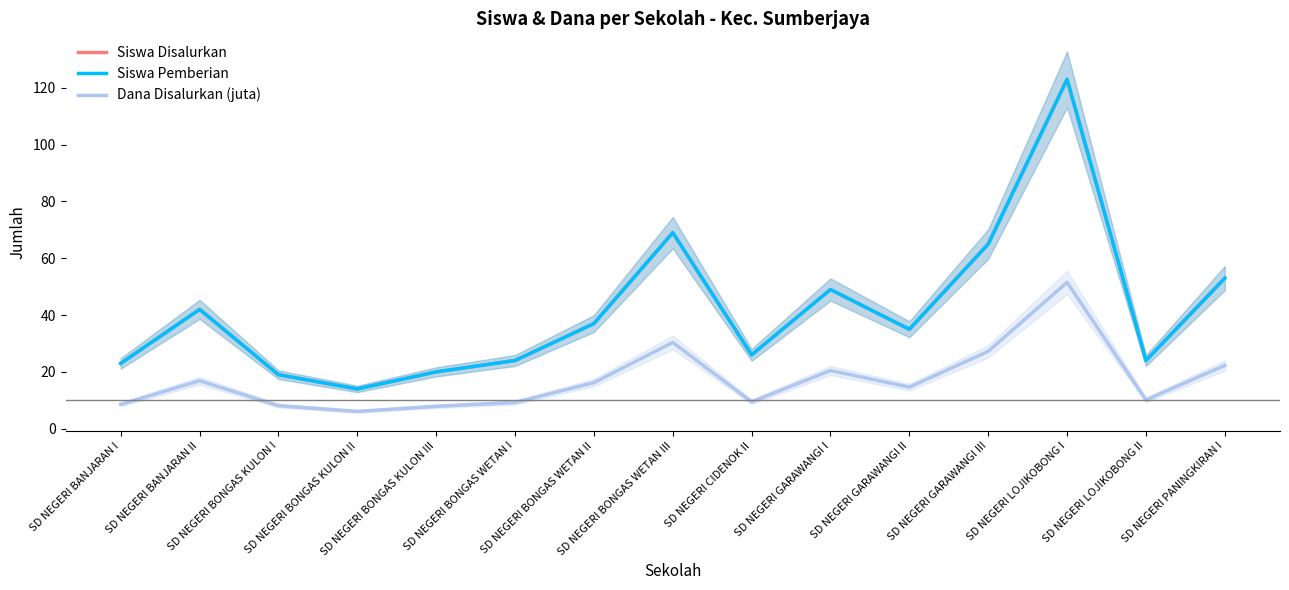

At which category is the sum across all series the highest?

SD NEGERI LOJIKOBONG I